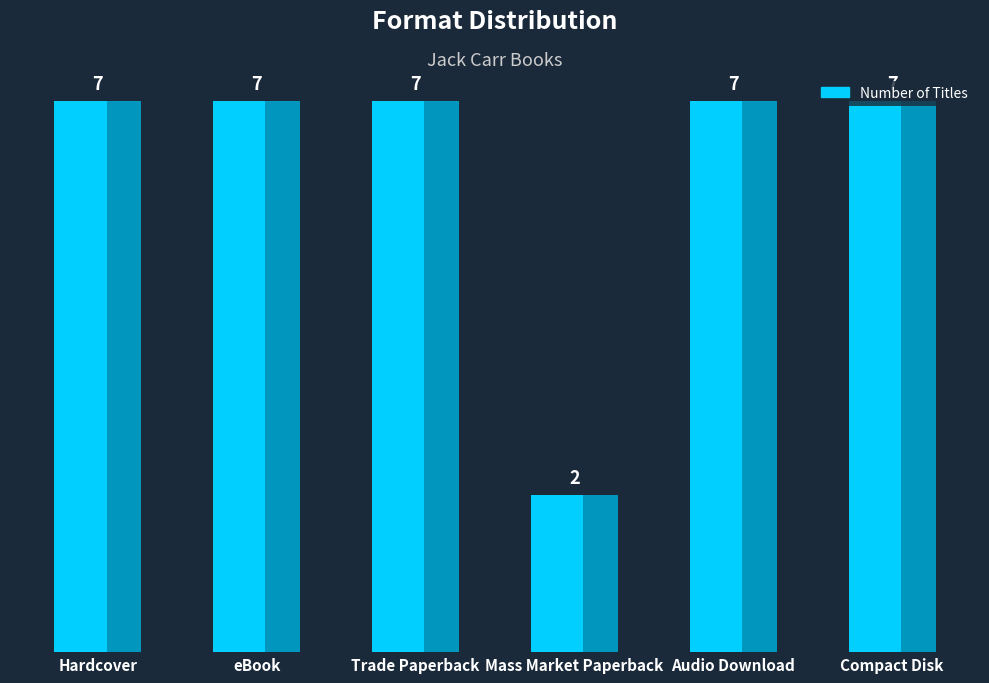

What is the change in value from Trade Paperback to Mass Market Paperback?

-5